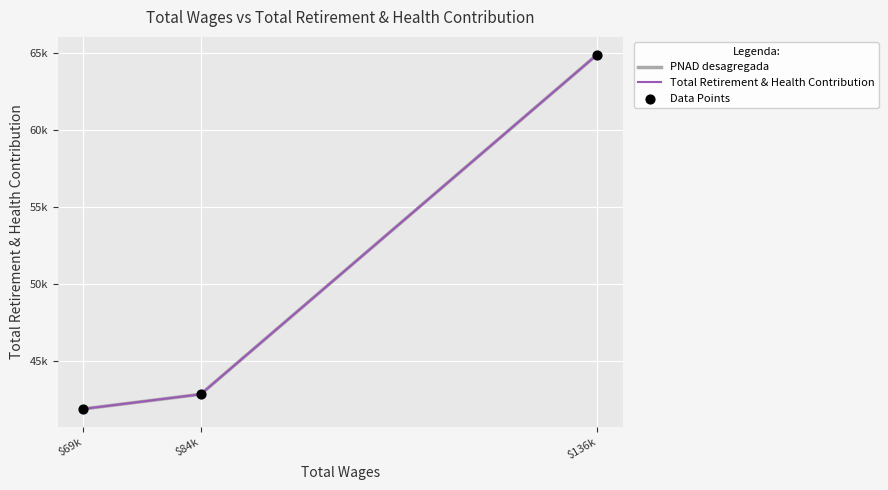

Which series has the largest total across all categories?

PNAD desagregada